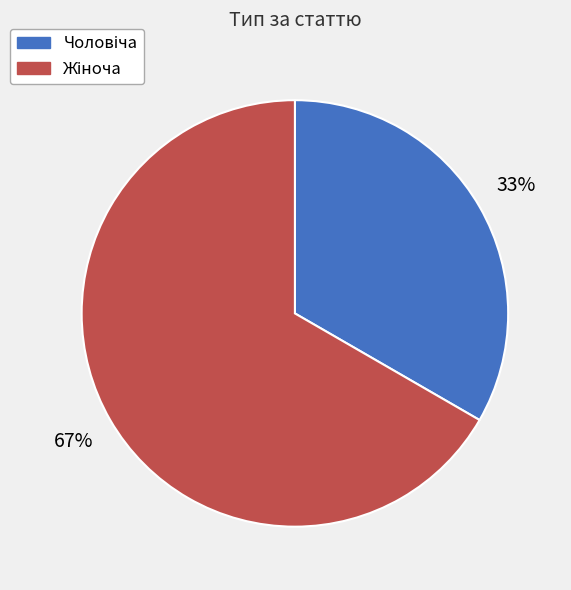

Is there any slice that represents more than half of the pie?

Yes